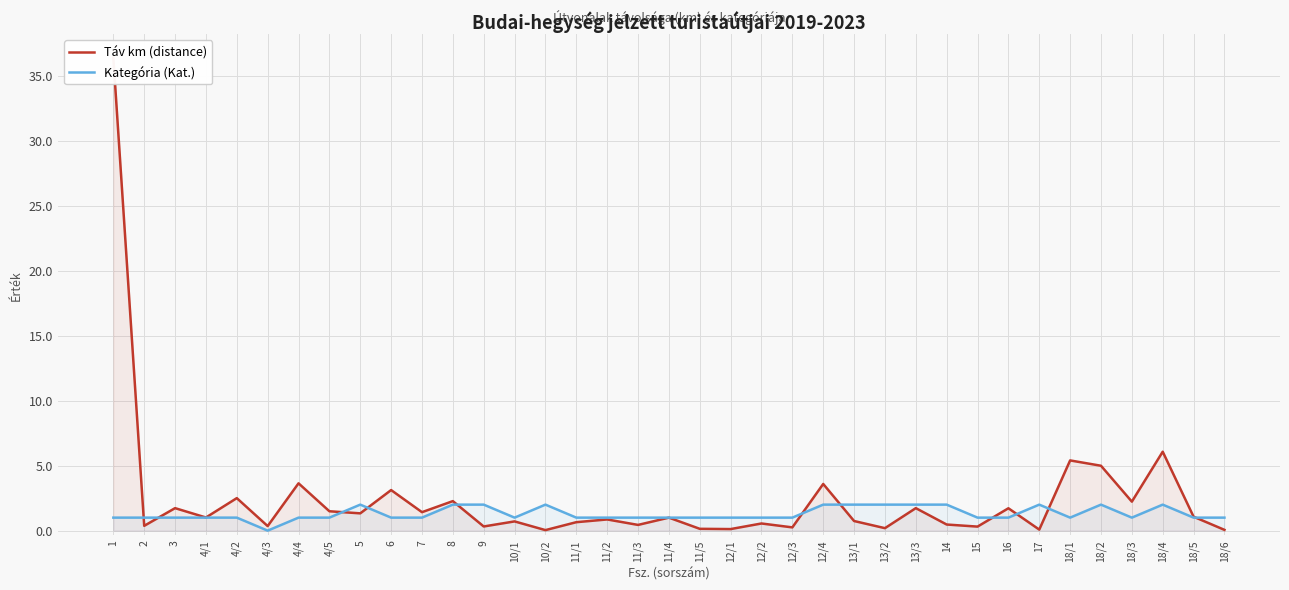

What is the total value across all series at 18/6?

1.1